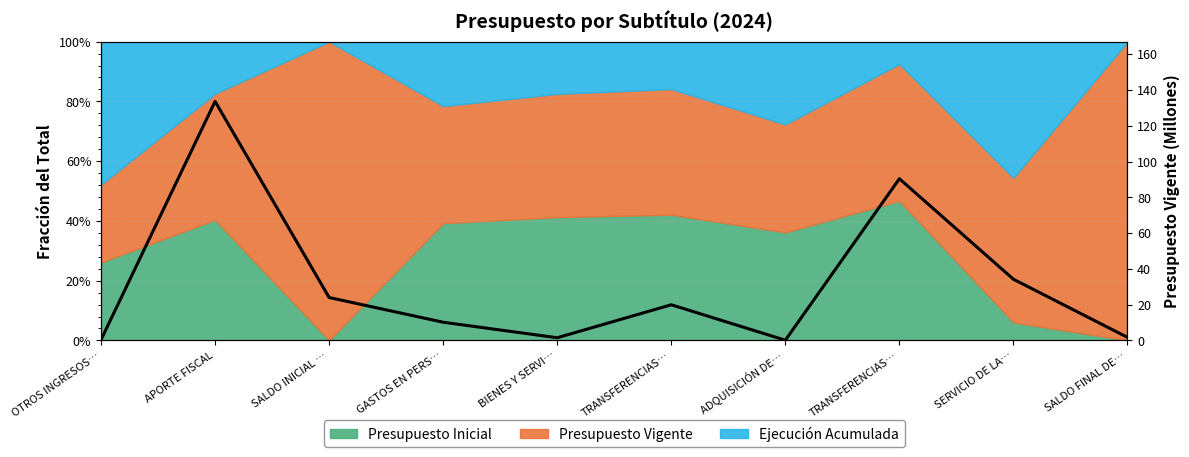

Where is the first local minimum?

BIENES Y SERVI…